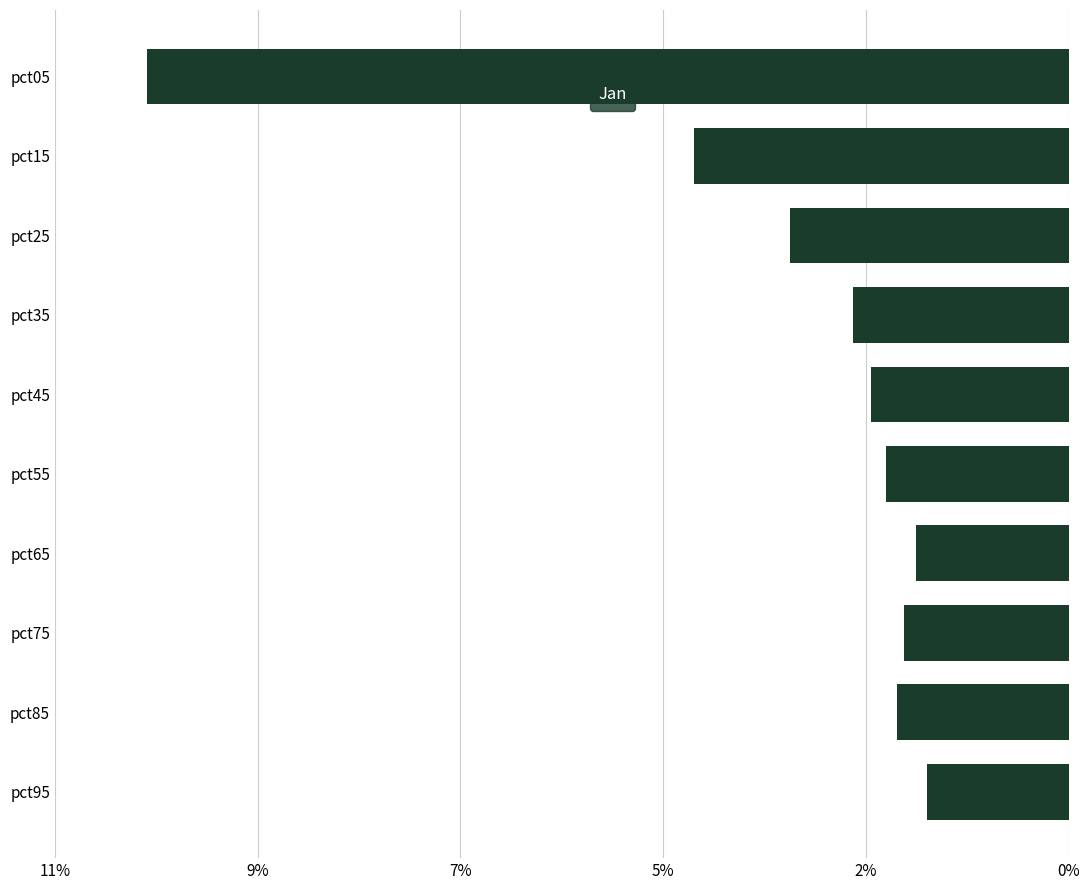

Does the chart contain any negative values?

No